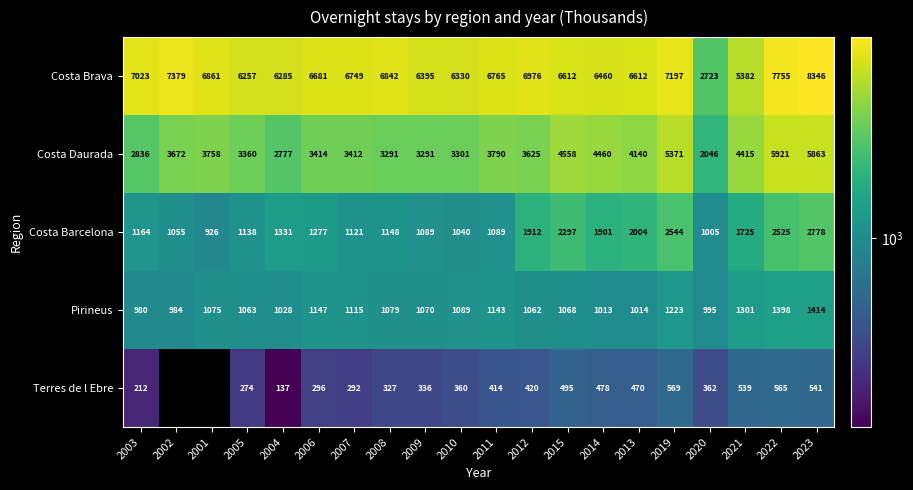

At how many categories does at least one series exceed 4524?

19